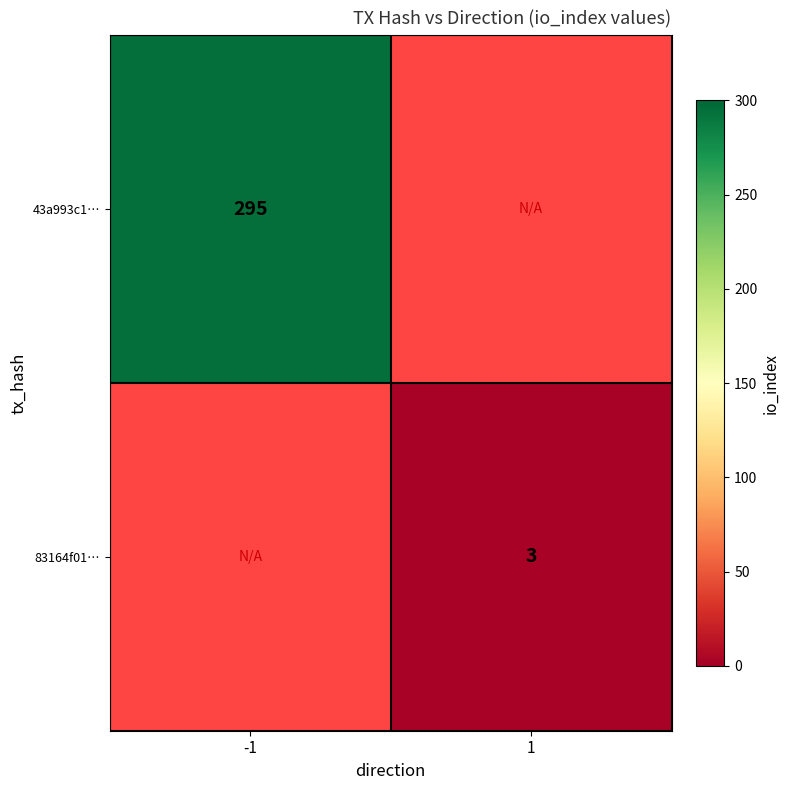

Is it true that 83164f01… equals 5 at 1?

False